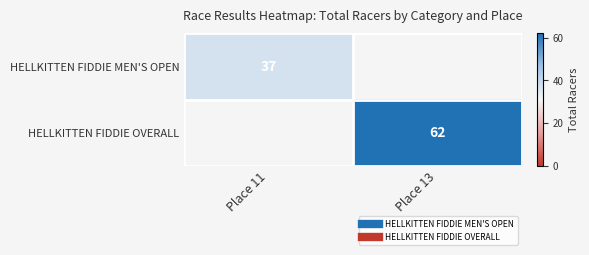

How many categories are shown in the chart?

2